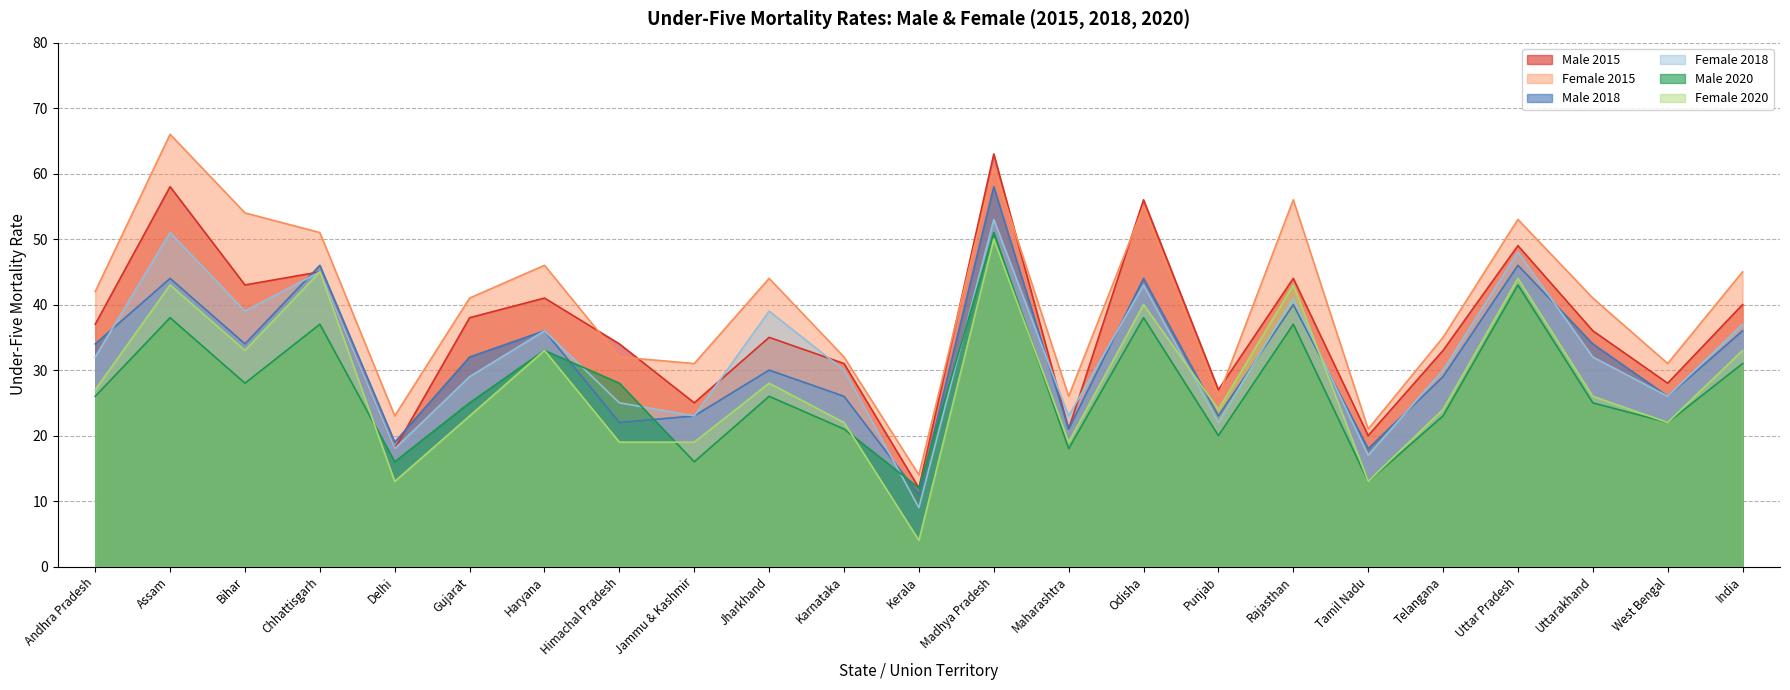

Rank the series by their maximum value, from lowest to highest.

Female 2020, Male 2020, Female 2018, Male 2018, Male 2015, Female 2015